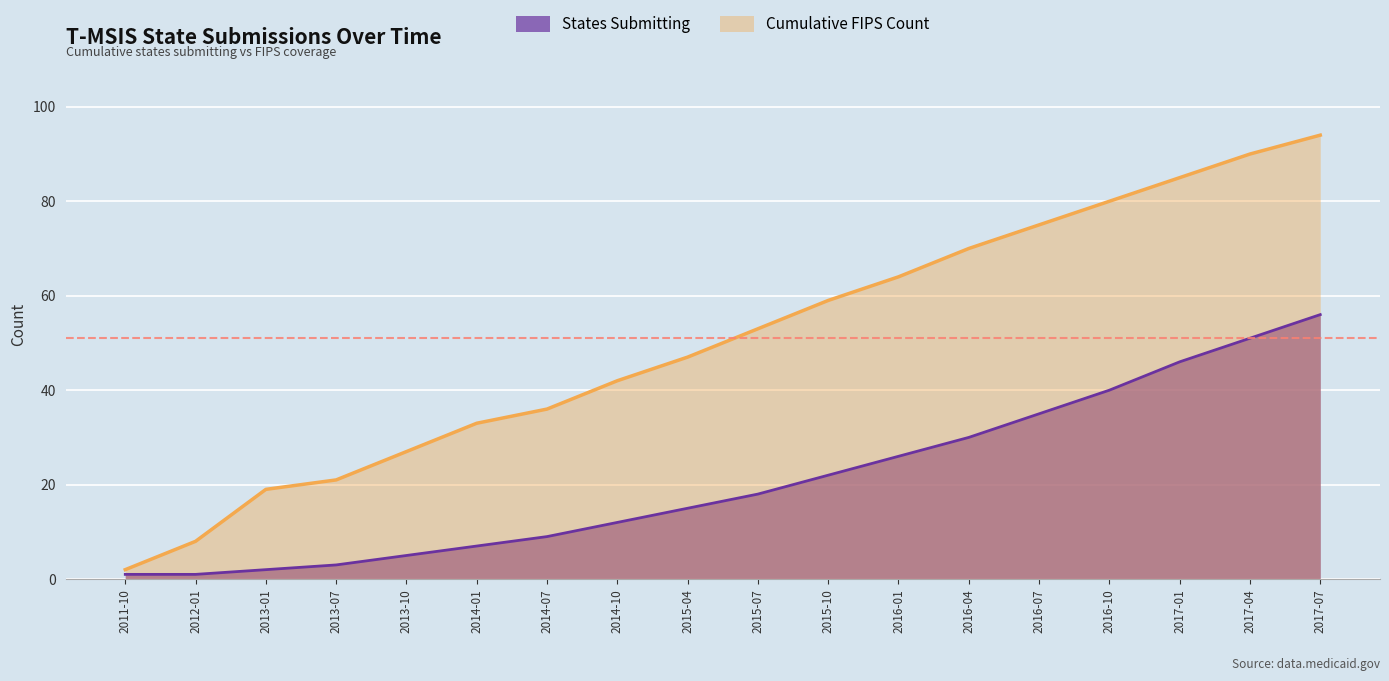

What is the difference between the maximum and minimum values in the States Submitting series?

55